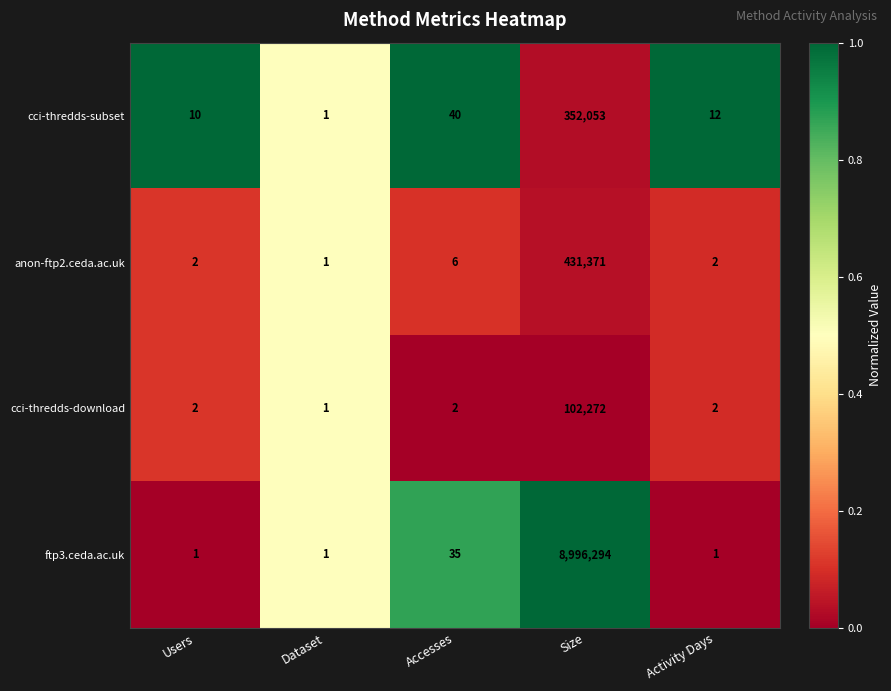

Which series has the largest range (max minus min)?

ftp3.ceda.ac.uk